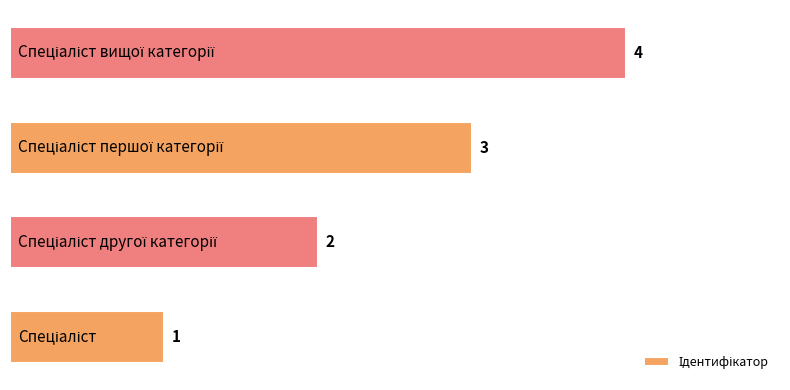

What is the greatest value displayed?

4